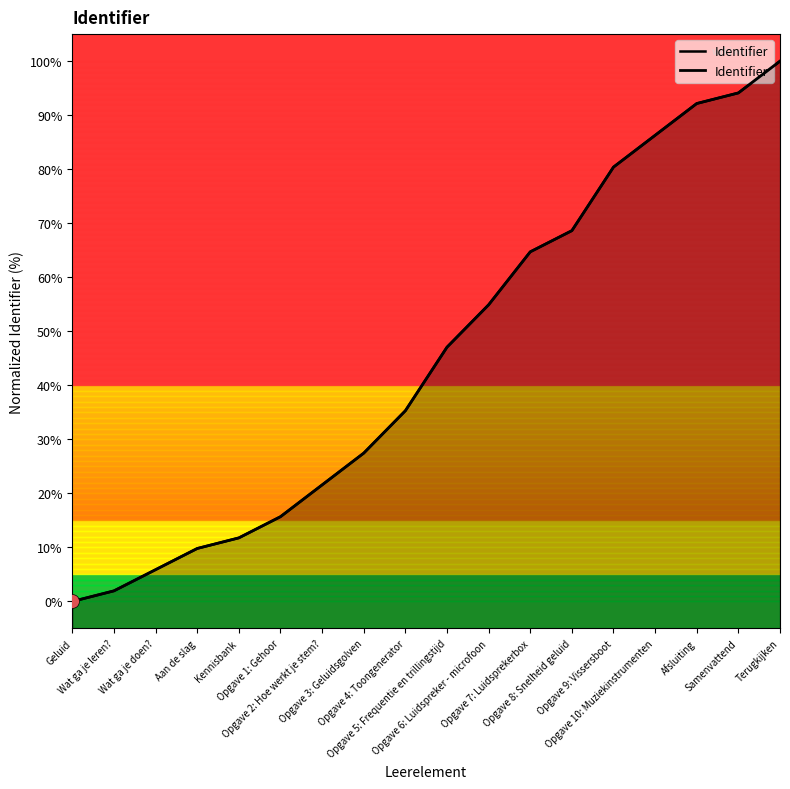

What is the label of the 9th point from the right?

Opgave 5: Frequentie en trillingstijd